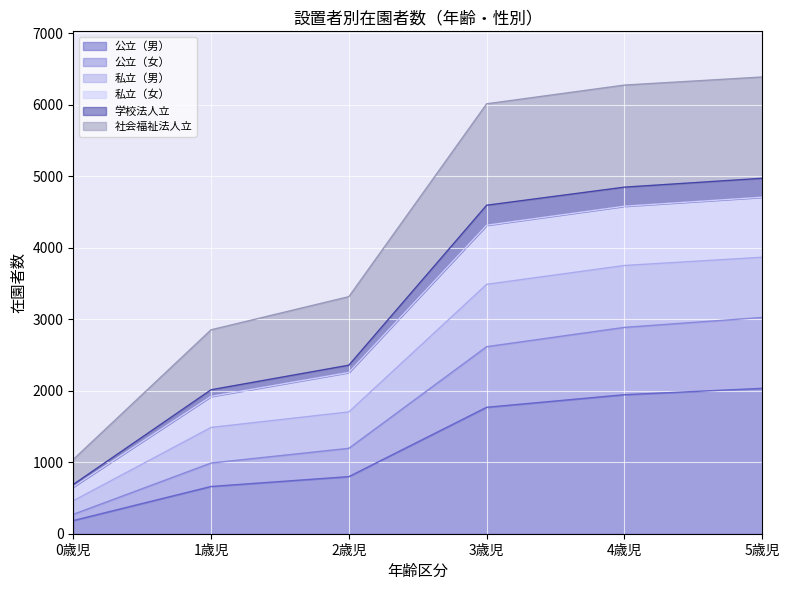

The value of 公立（男） at 5歳児 is 945. True or false?

False